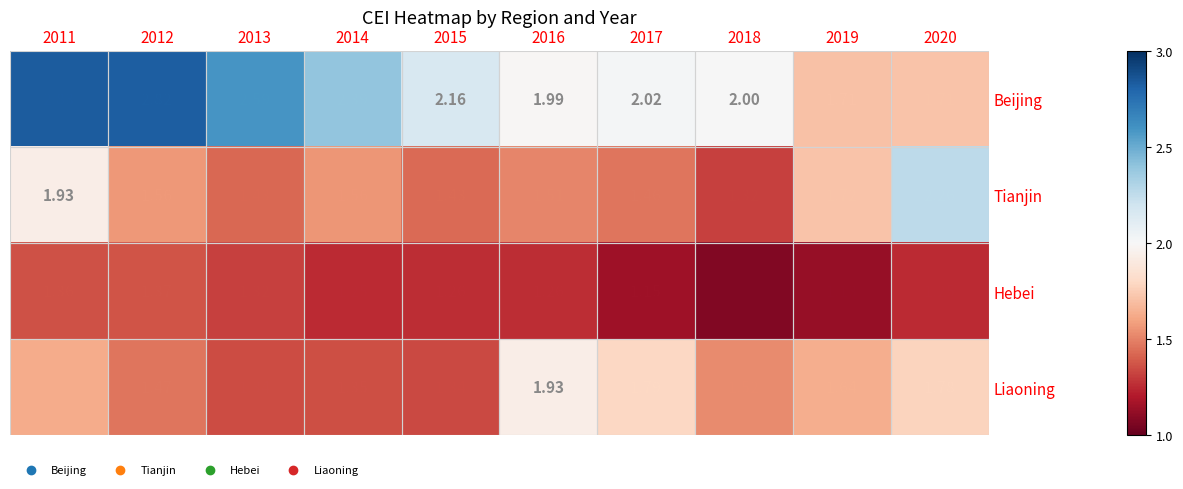

Which series has the largest total across all categories?

Beijing